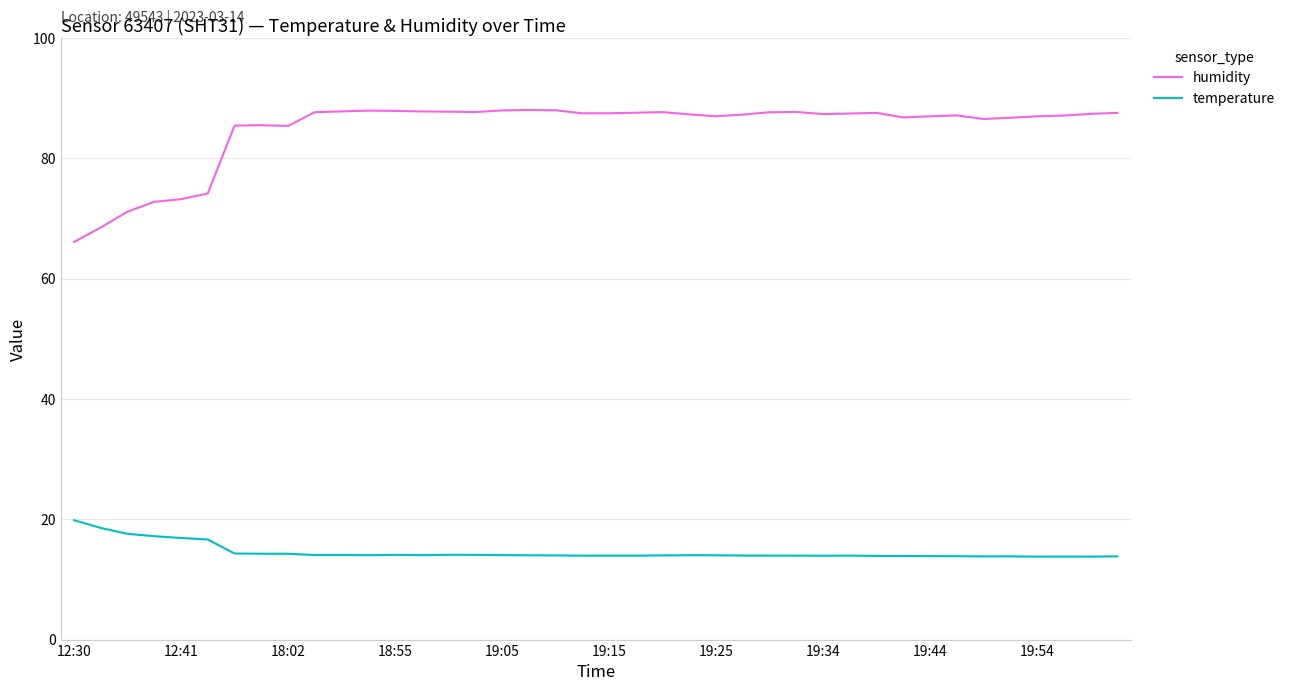

List the series in order of their peak value, lowest first.

temperature, humidity